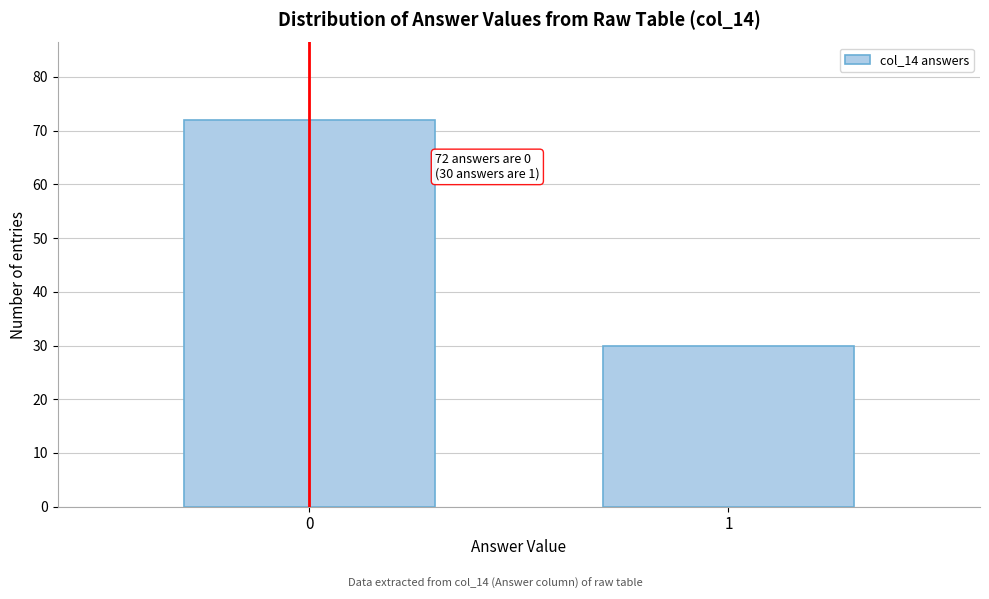

Reading left to right, what are all the values shown in this chart?

0=72	1=30